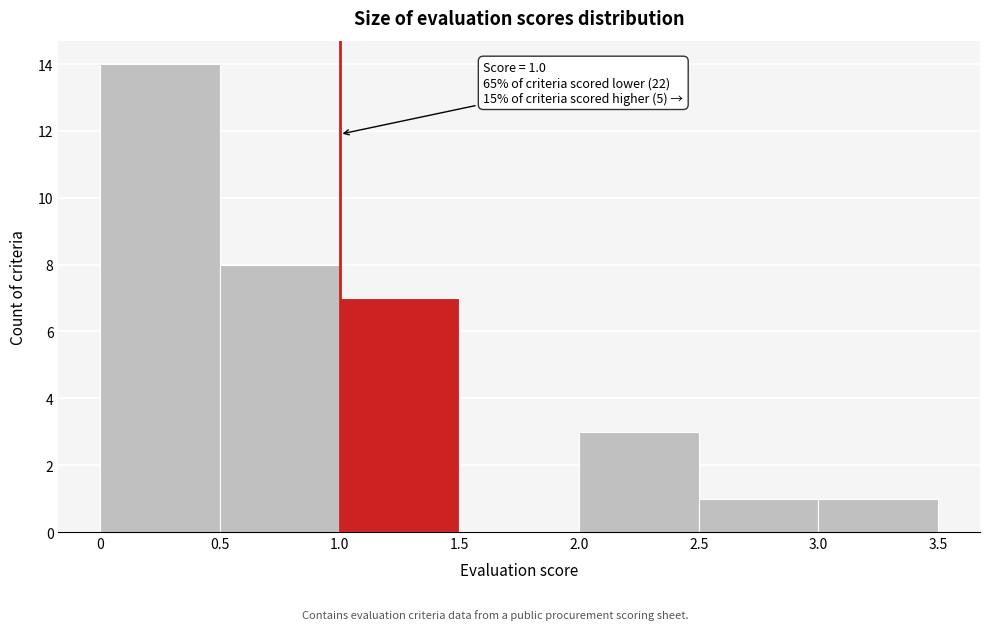

Over which range of the x-axis is the bar tallest?

0 to 0.5